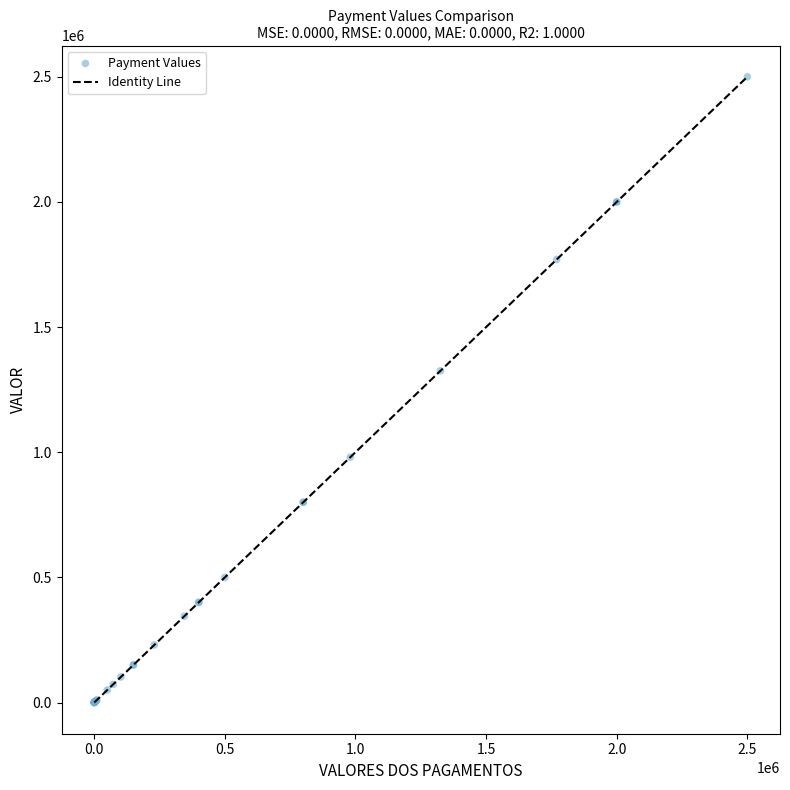

What Y value in the scatter plot is closest to 1250118?

1325213.0